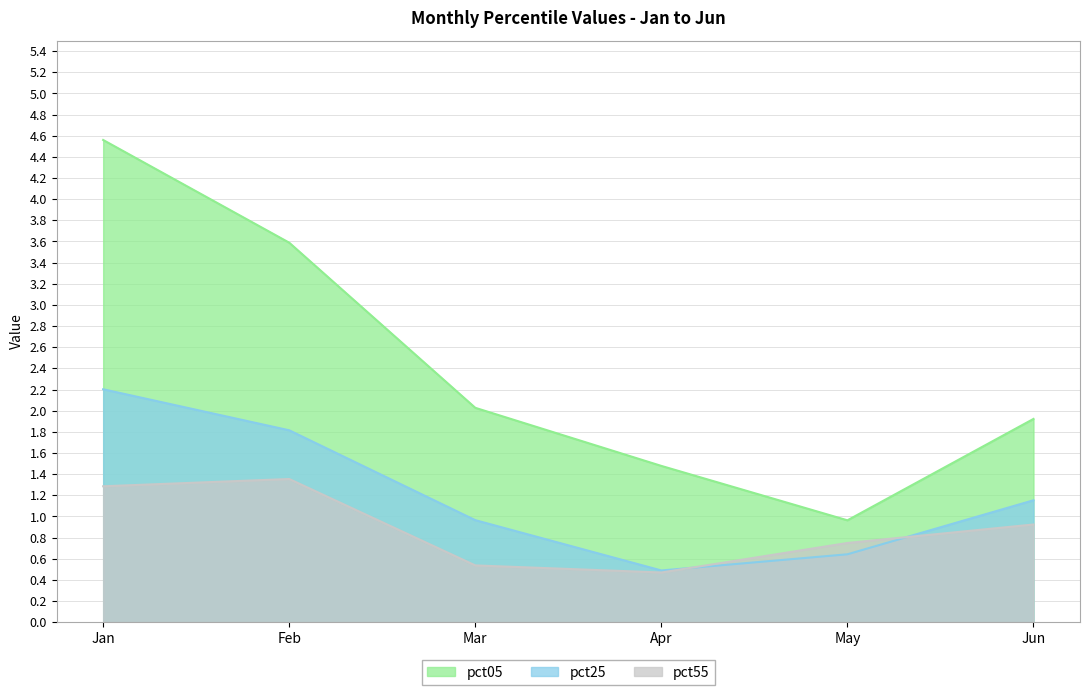

Is it true that pct25 equals 4.0 at Jan?

False